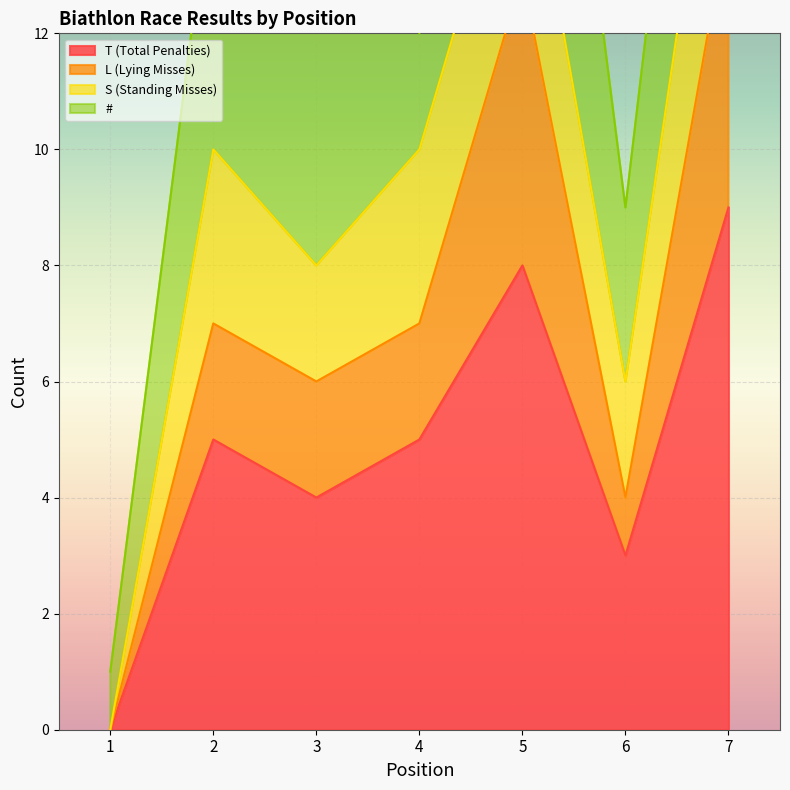

How many T (Total Penalties) values are between 3 and 8?

5